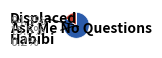

Is there any slice that represents more than half of the pie?

Yes